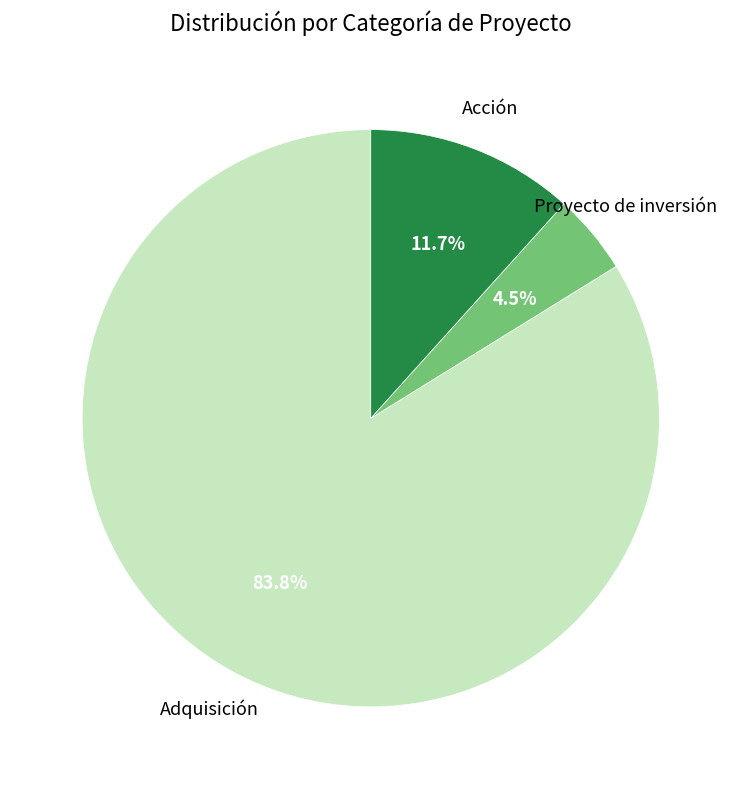

Is there any slice that represents more than half of the pie?

Yes